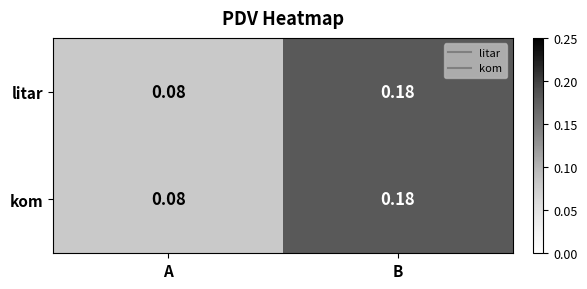

Which category has the lowest value in the litar series?

A